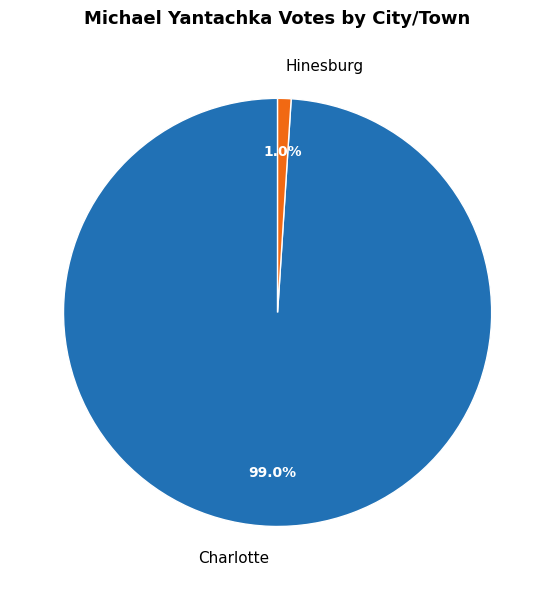

To the nearest percent, what portion does Charlotte represent?

99%